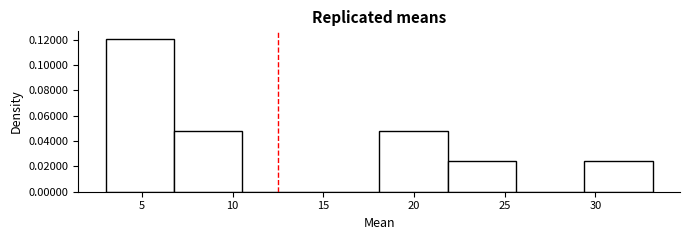

Reading left to right, transcribe this chart: for each bar, give the range it covers on the x-axis and its height. Neither the bar edges nor the heights are printed on the chart, so give them approximately, as read against the axes.

3.0 to 7.0: 0.120
7.0 to 10.5: 0.048
10.5 to 14.5: 0
14.5 to 18.0: 0
18.0 to 22.0: 0.048
22.0 to 25.5: 0.024
25.5 to 29.5: 0
29.5 to 33.0: 0.024